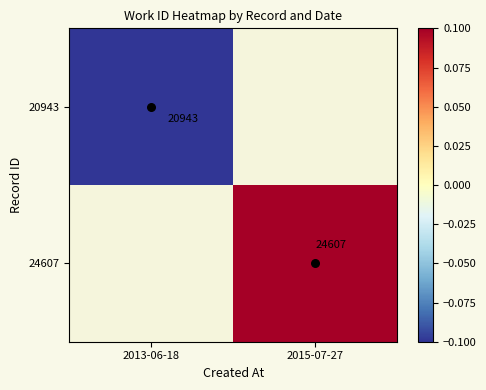

The 24607 series shows 1.0 at 2015-07-27. True or false?

True